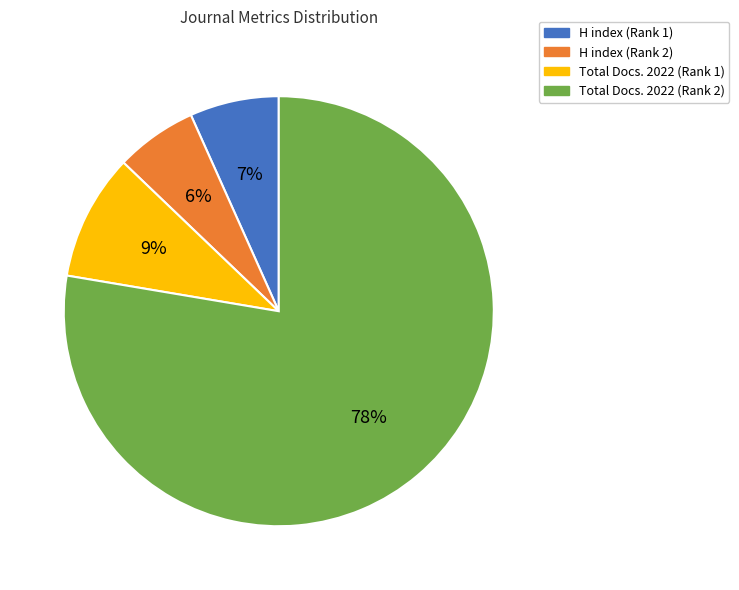

True or false: Total Docs. 2022 (Rank 1) accounts for 9% of the total.

True